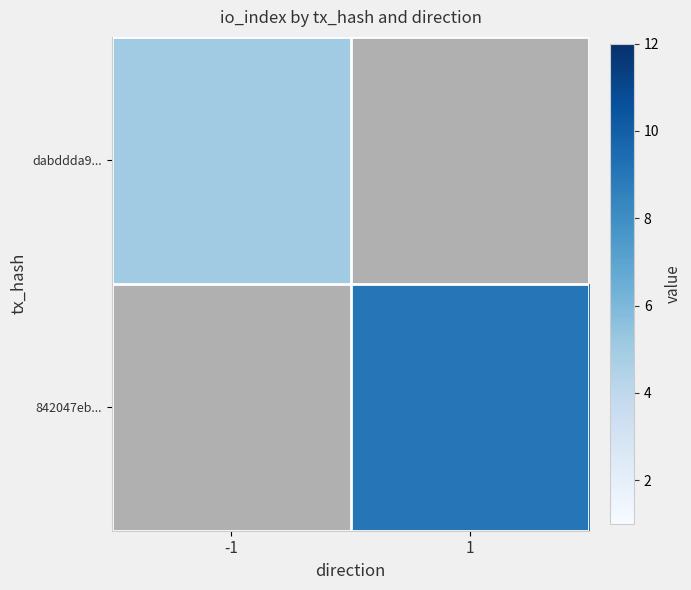

At 1, list the series in order from smallest to largest.

dabddda9..., 842047eb...